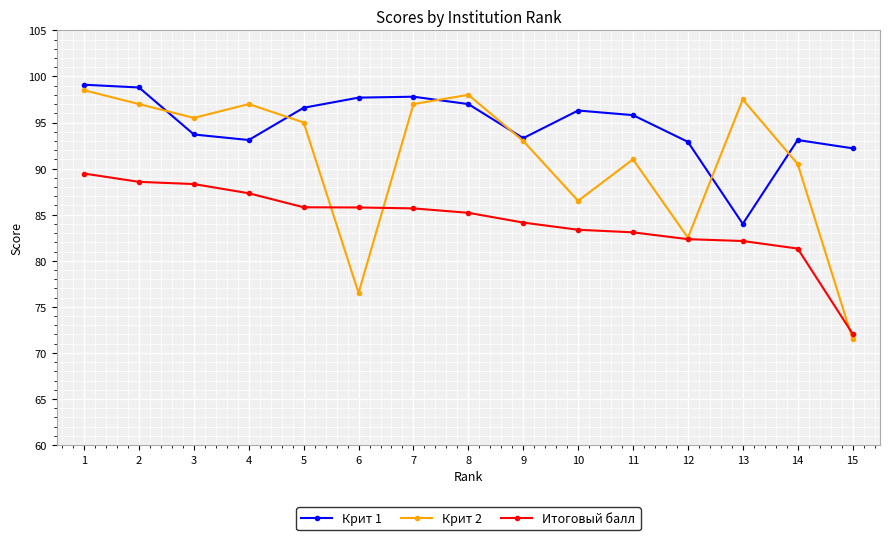

Is the value of Итоговый балл at 3 greater than the value of Крит 2 at 2?

No